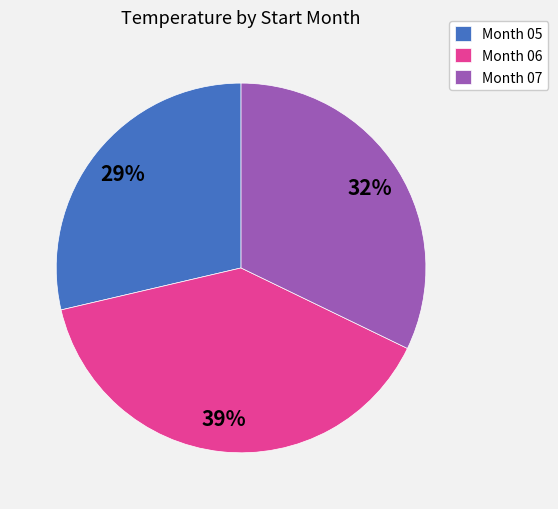

To the nearest percent, what percentage of the pie is Month 06?

39%